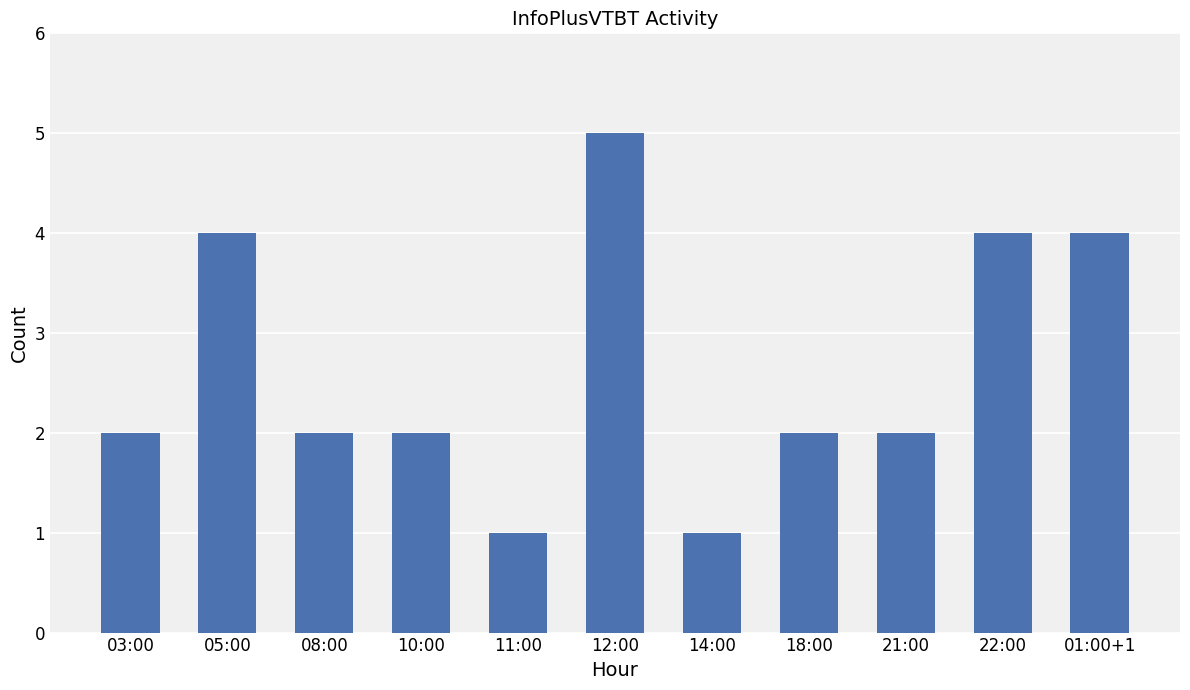

What is the change in value from 03:00 to 22:00?

+2